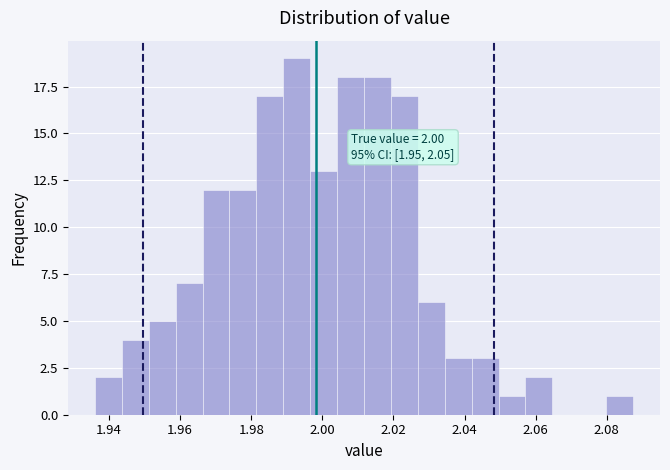

Read against the x-axis, roughly where is the centre of the tallest bar?

1.992